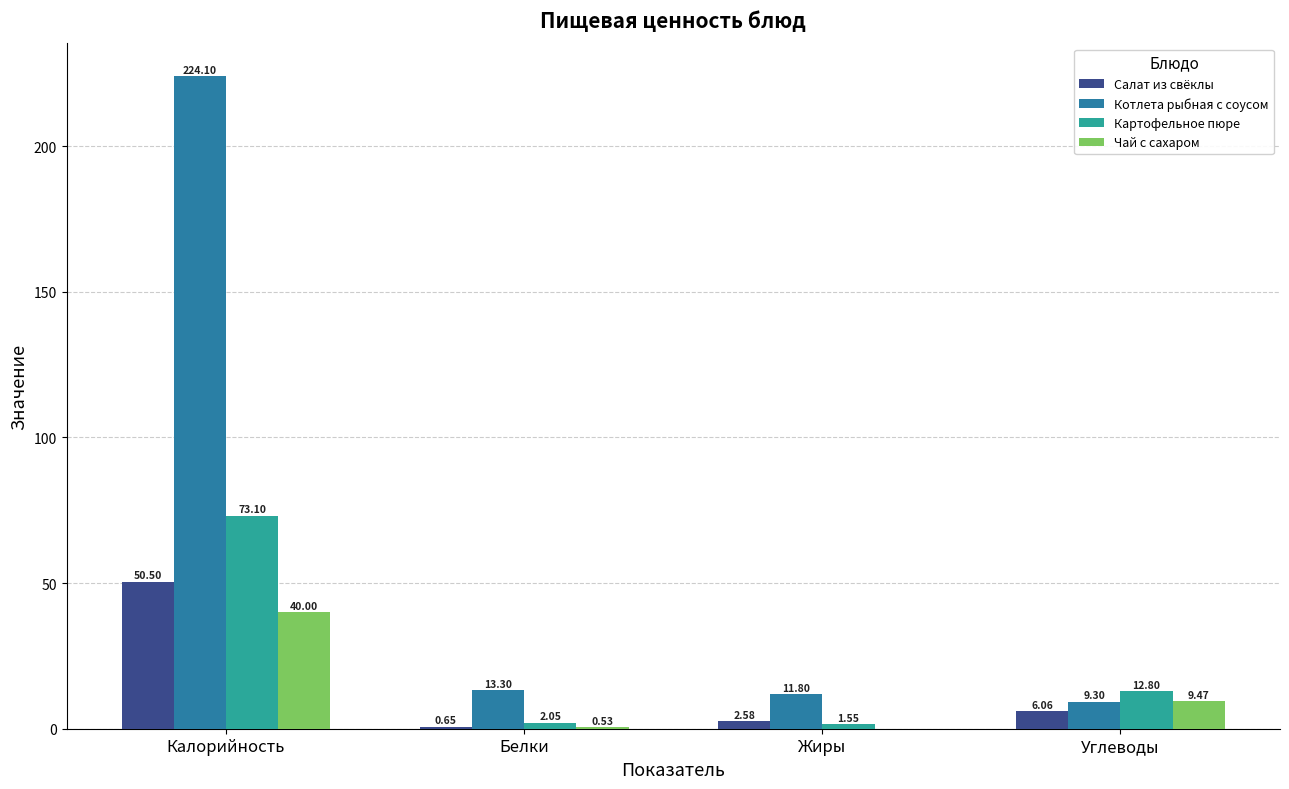

Where does the Картофельное пюре series first go above 12?

Калорийность